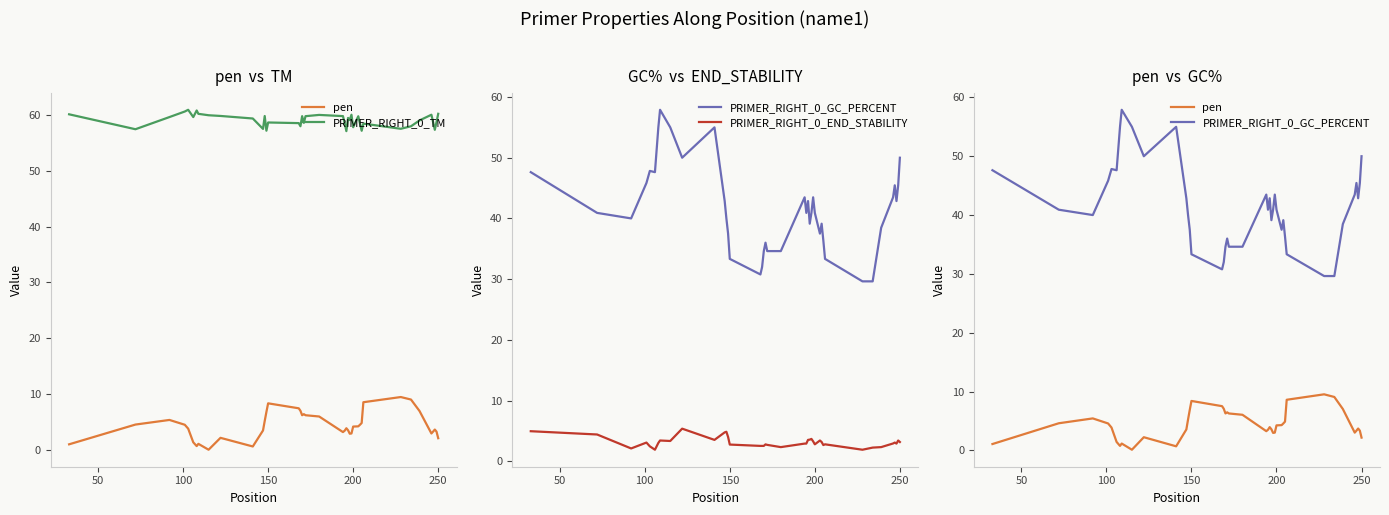

True or false: PRIMER_RIGHT_0_GC_PERCENT and PRIMER_RIGHT_0_TM intersect in this chart.

False